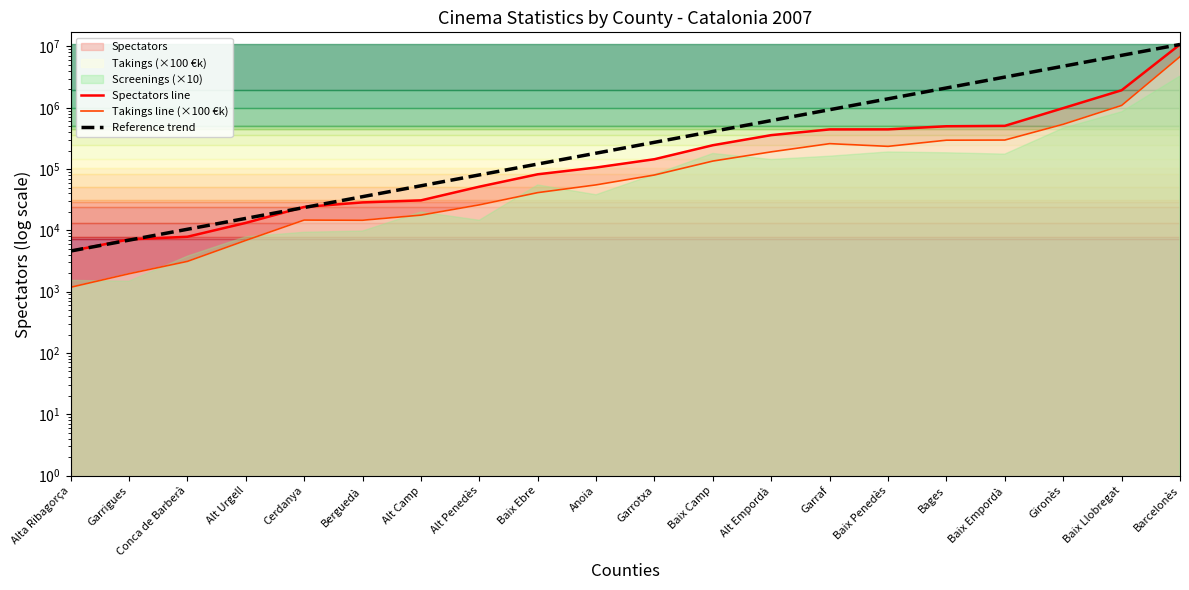

At how many categories does at least one series exceed 5400692?

2